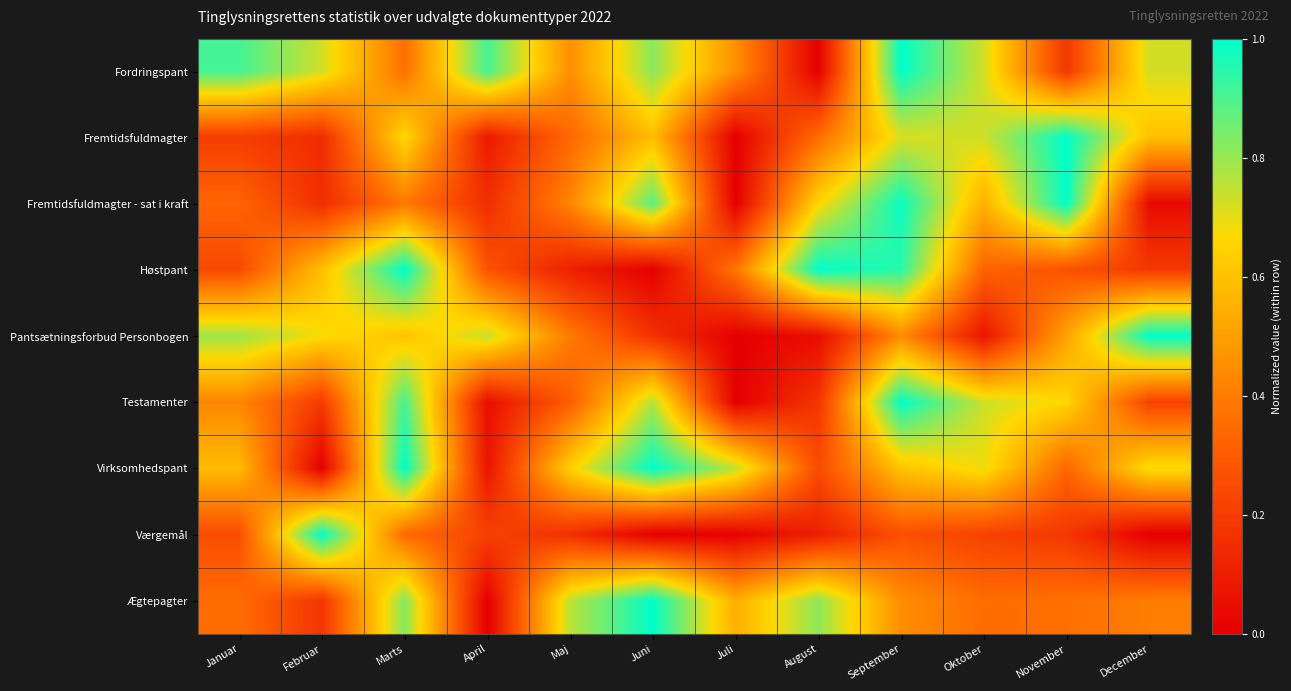

Which category has the highest value across all series?

September